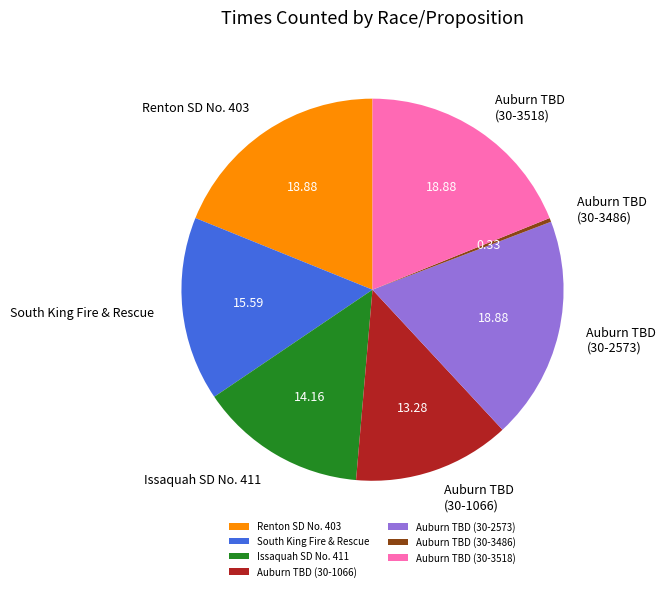

What is the ratio of the value at Renton SD No. 403 to the value at Auburn TBD (30-1066)?

1.4